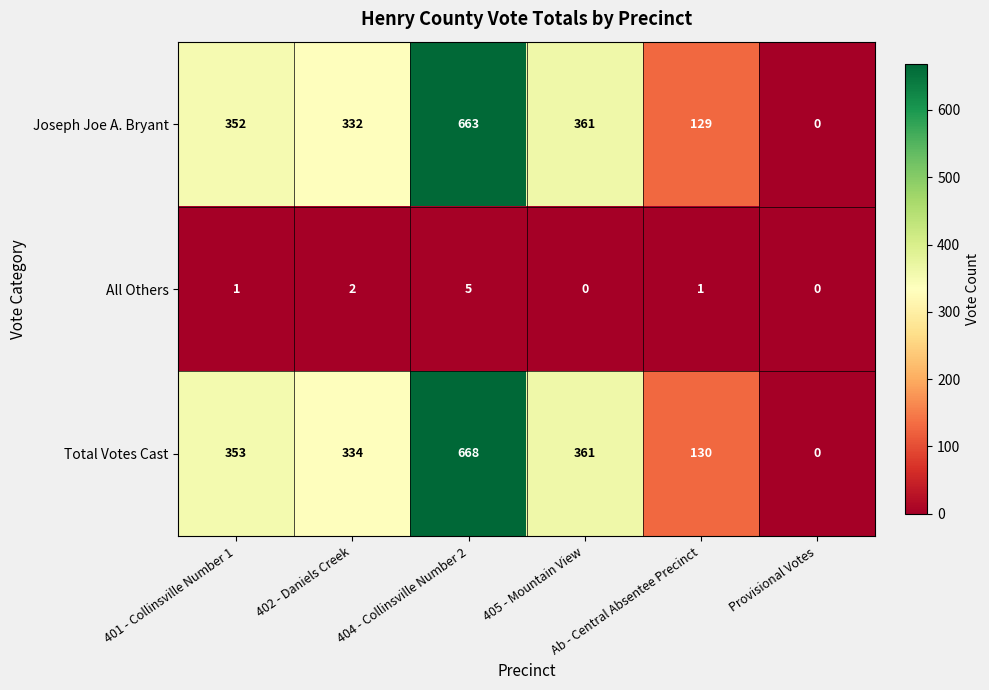

What is the maximum value shown in the chart?

668